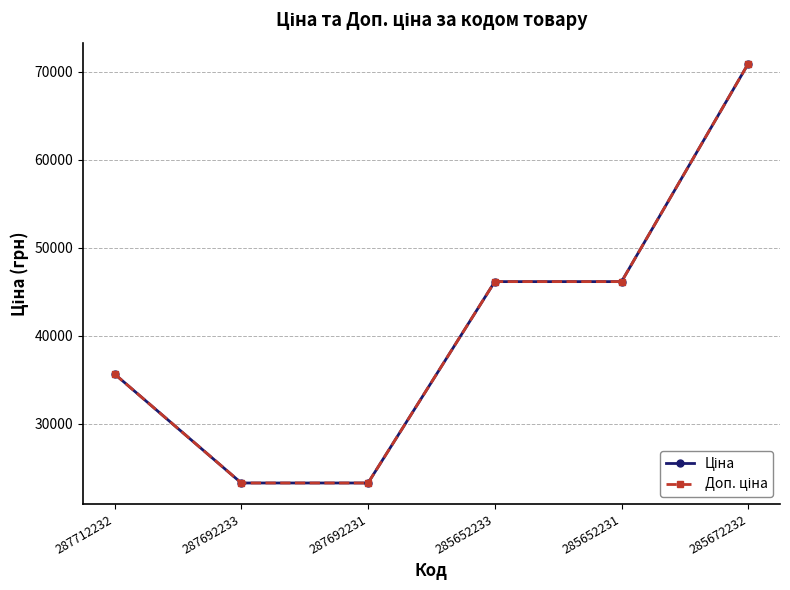

Between 287692233 and 285672232, which series saw the biggest shift?

Ціна